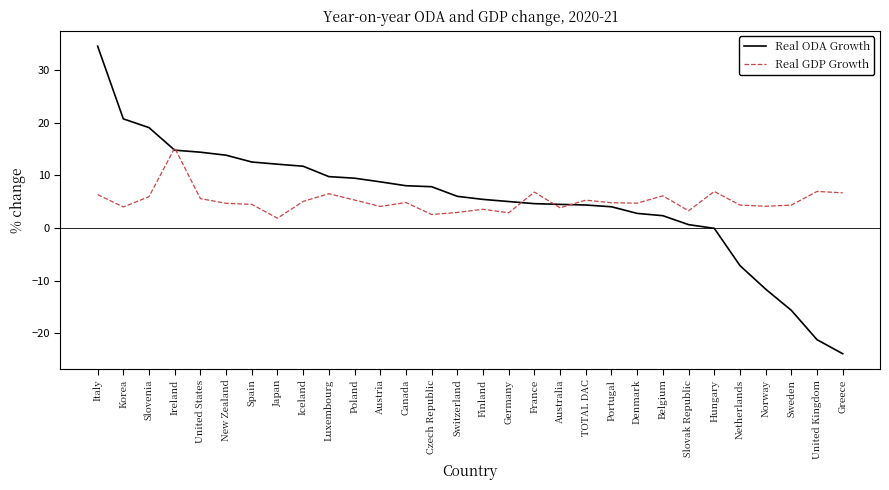

What is the difference between the highest and lowest values at Australia?

0.7